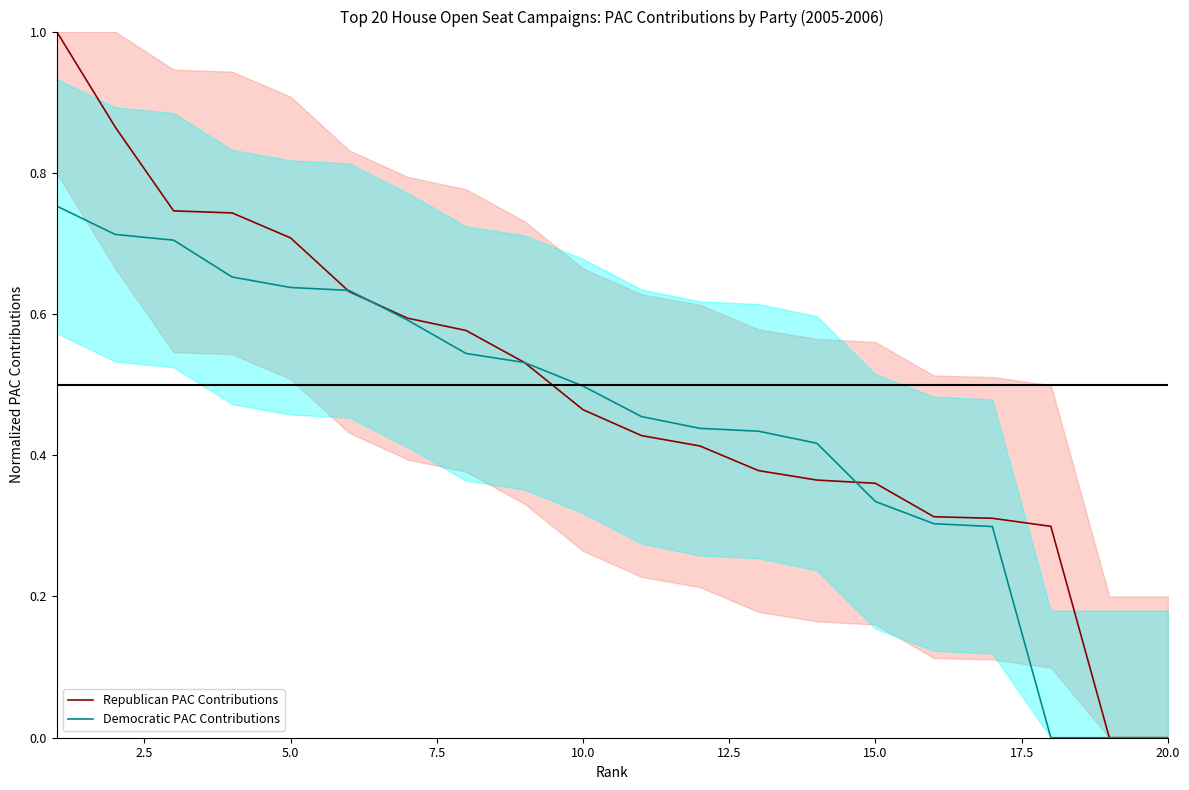

What is the maximum value for Republican PAC Contributions?

1.0